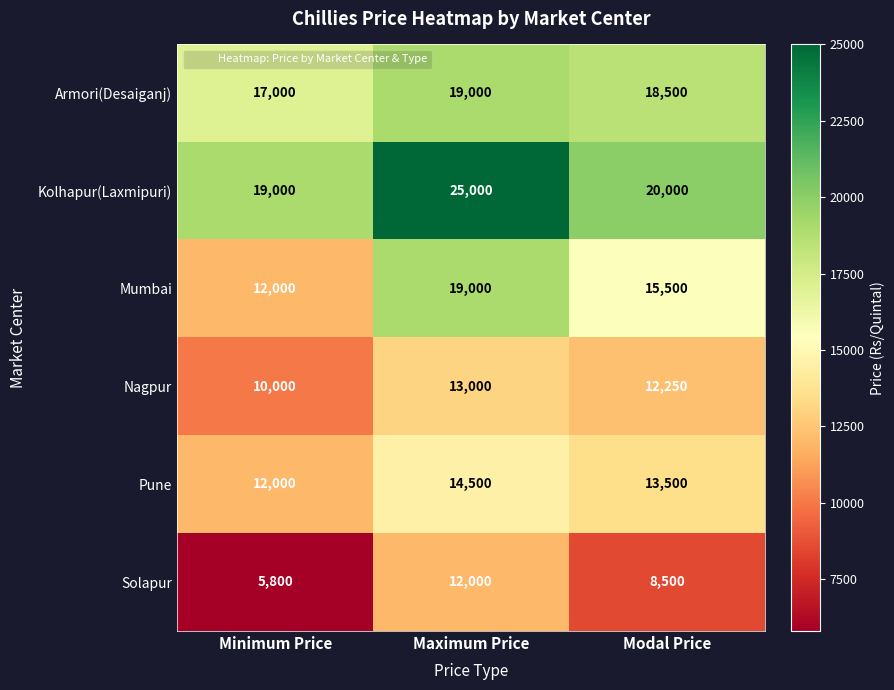

The Pune series shows 14500 at Maximum Price. True or false?

True